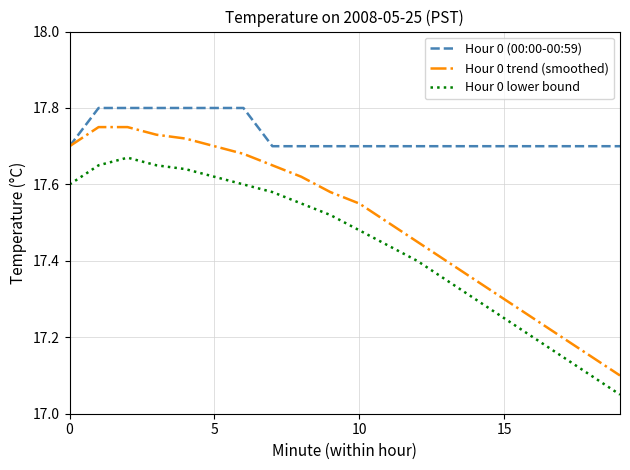

True or false: Hour 0 (00:00-00:59) and Hour 0 lower bound intersect in this chart.

False